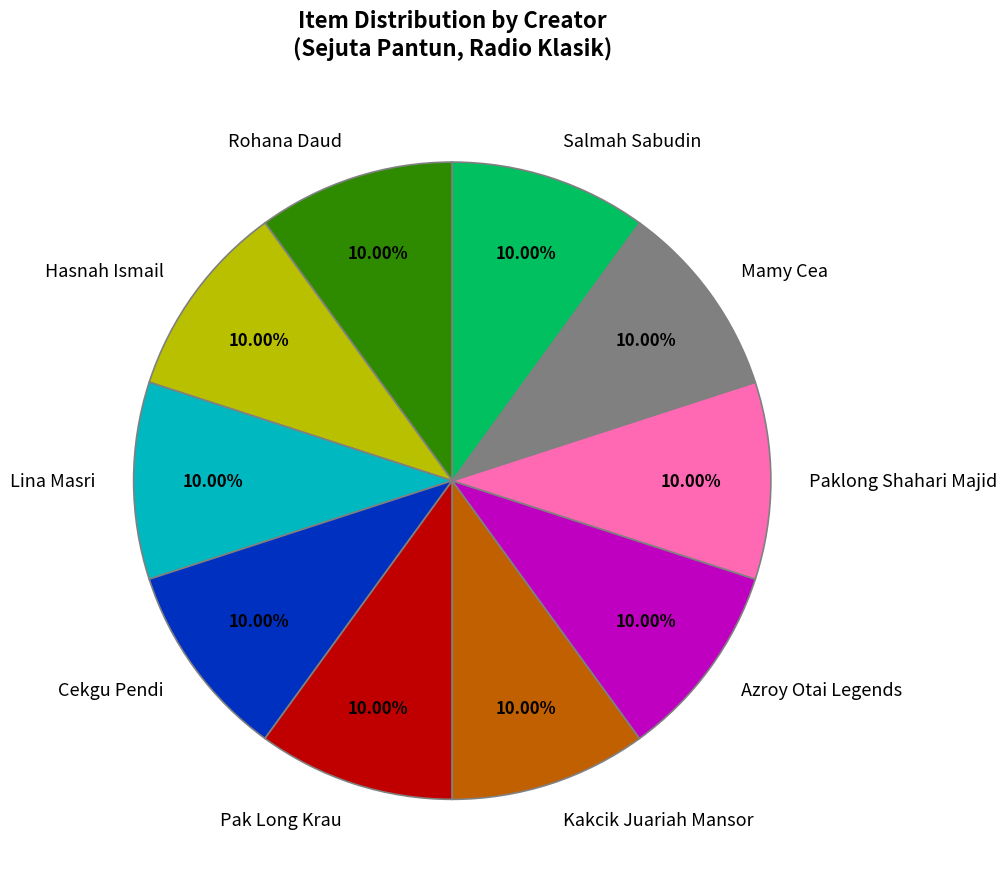

Count the number of slices in the pie.

10